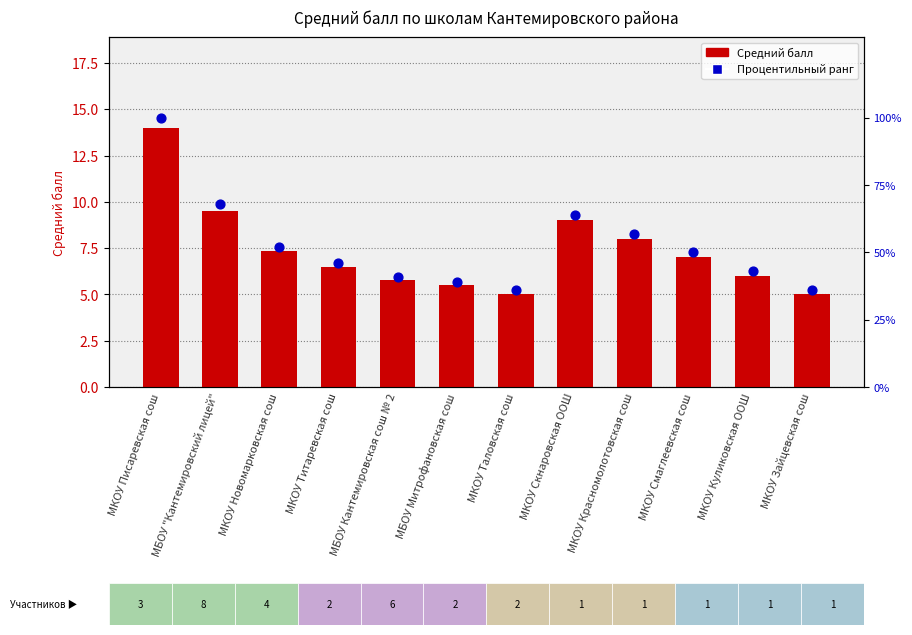

At how many categories does at least one series exceed 61?

3